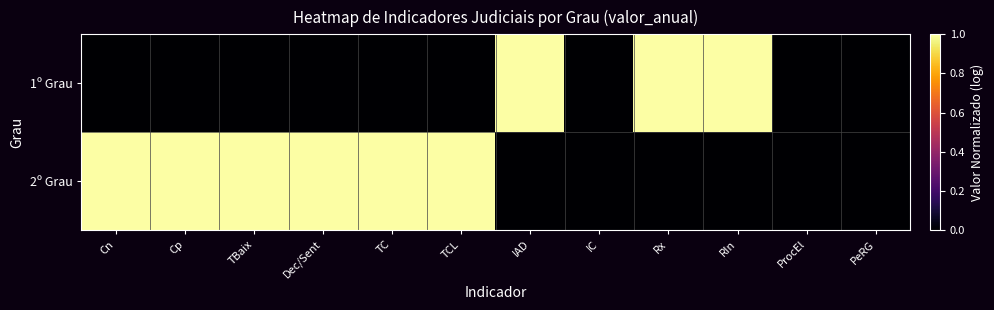

Which series has the widest spread of values?

1º Grau